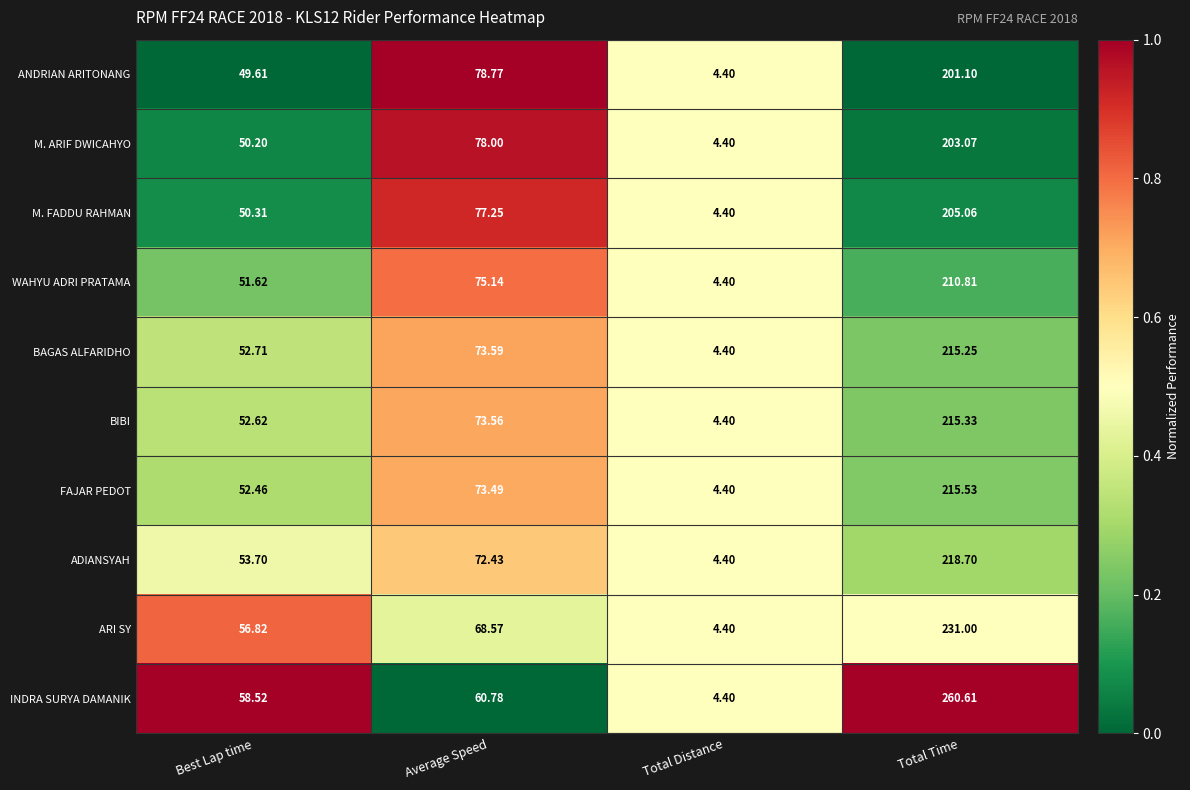

How many data points does each series have?

4